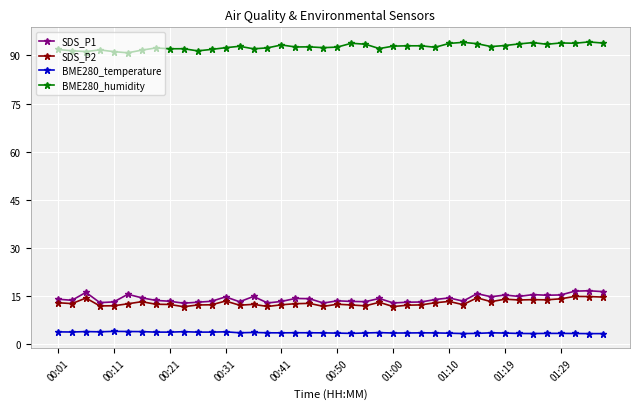

What is the greatest value displayed?

94.2